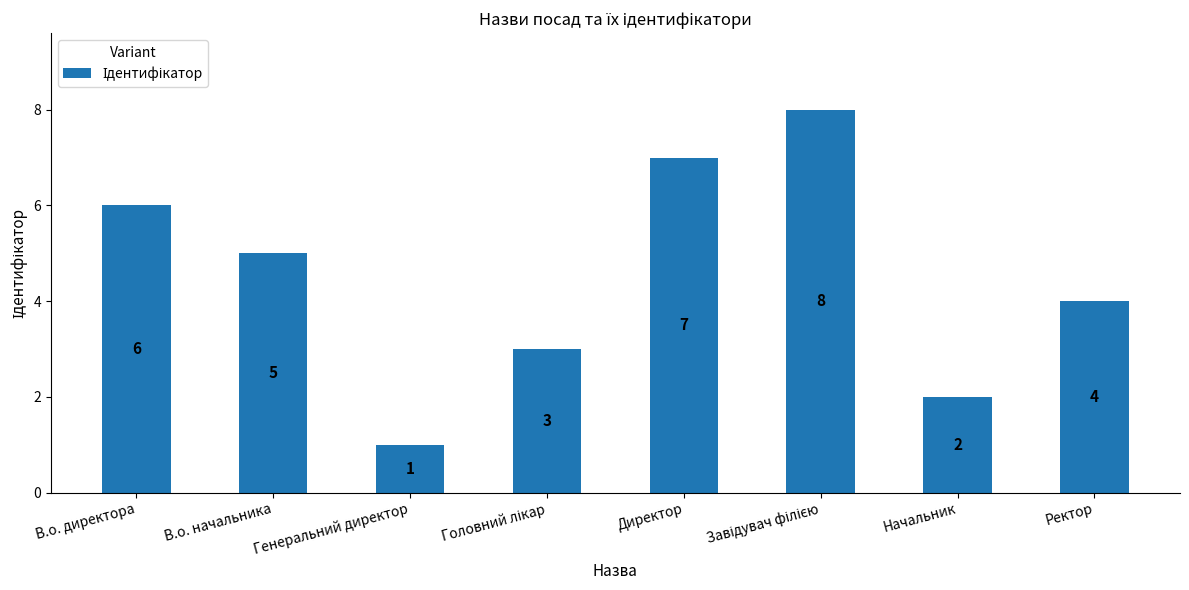

What is the approximate value at Генеральний директор?

1